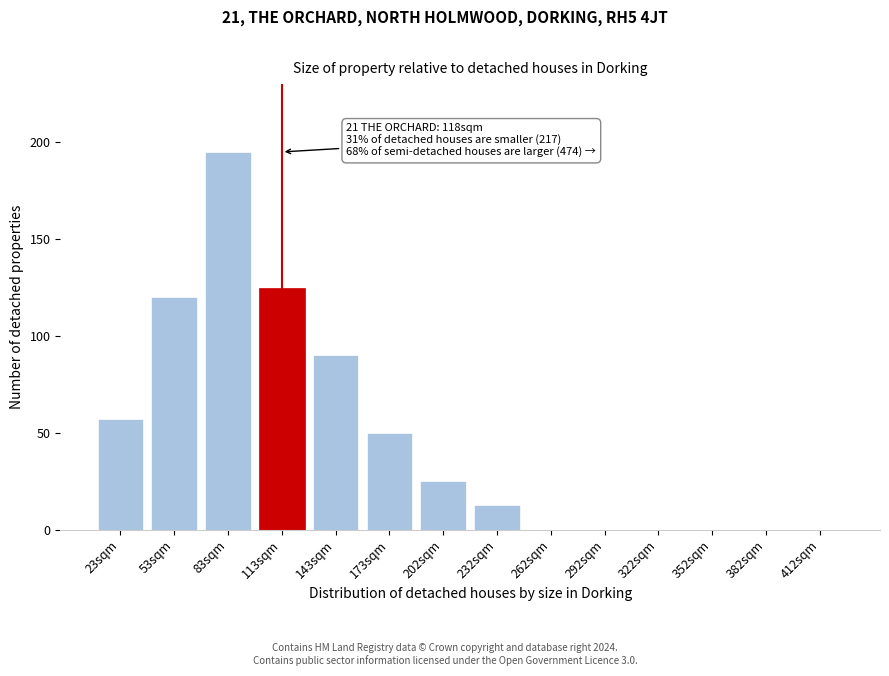

Reading left to right, list all the values displayed in this chart.

23sqm=57	53sqm=120	83sqm=195	113sqm=125	143sqm=90	173sqm=50	202sqm=25	232sqm=13	262sqm=0	292sqm=0	322sqm=0	352sqm=0	382sqm=0	412sqm=0